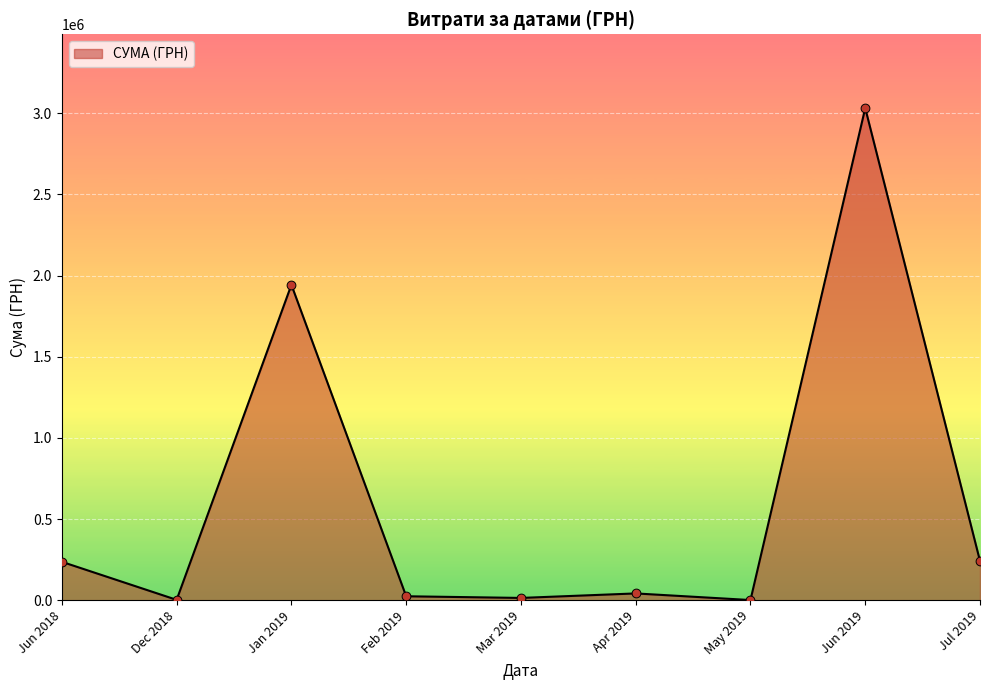

What is the change in value from Jun 2018 to Jan 2019?

+1706938.0